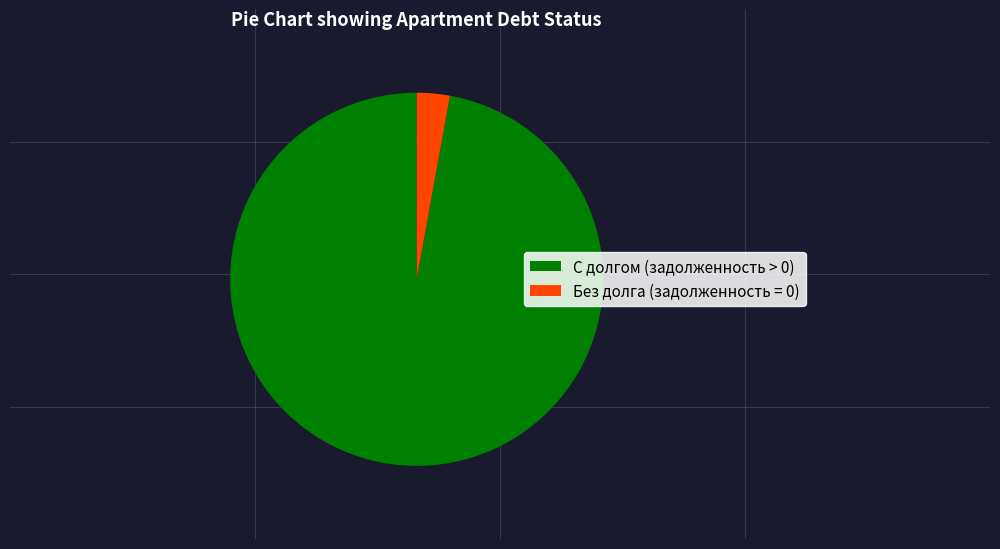

Which category has the smallest portion of the pie?

Без долга (задолженность = 0)